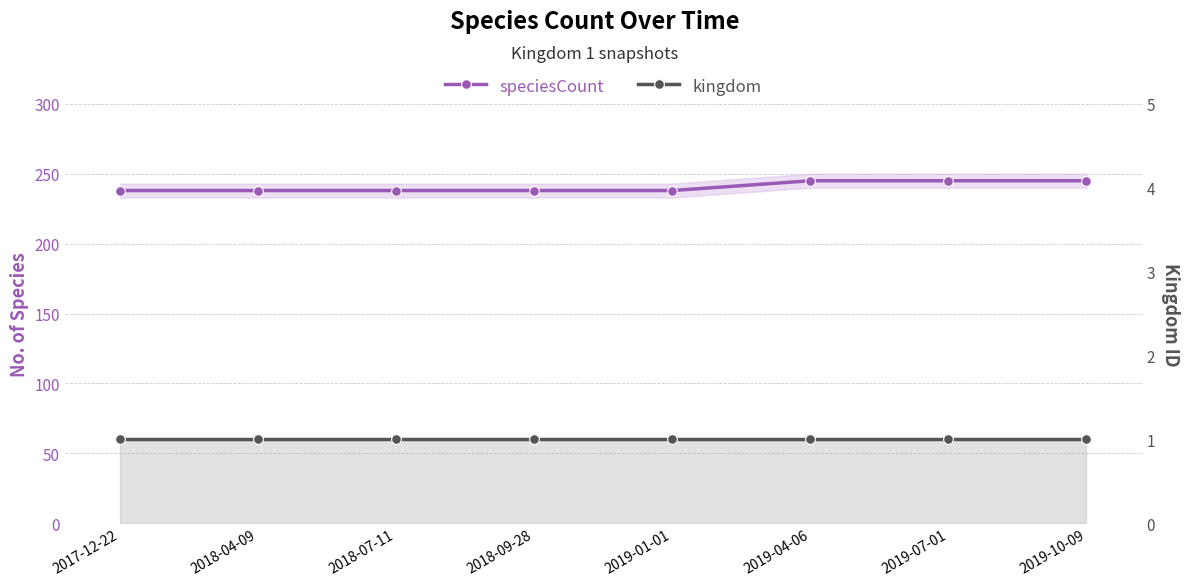

The value of speciesCount at 2018-04-09 is 147. True or false?

False